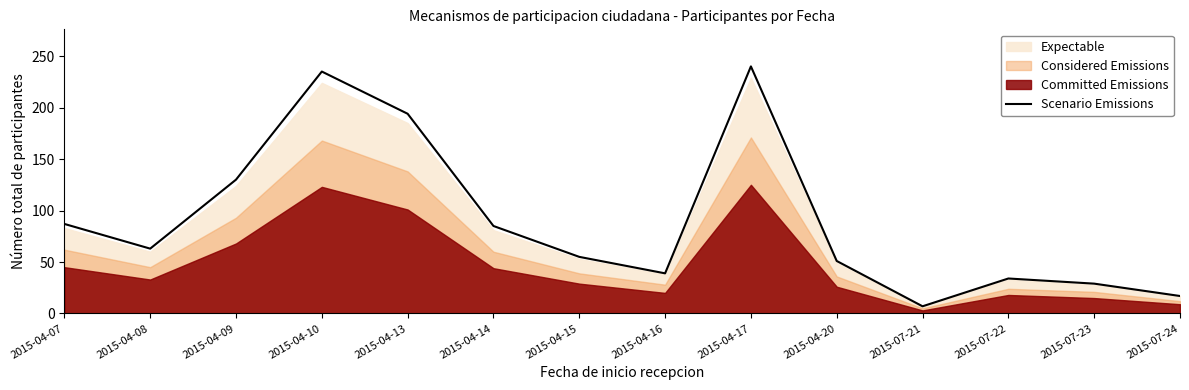

True or false: there are more than 1 points higher than both neighbors.

True